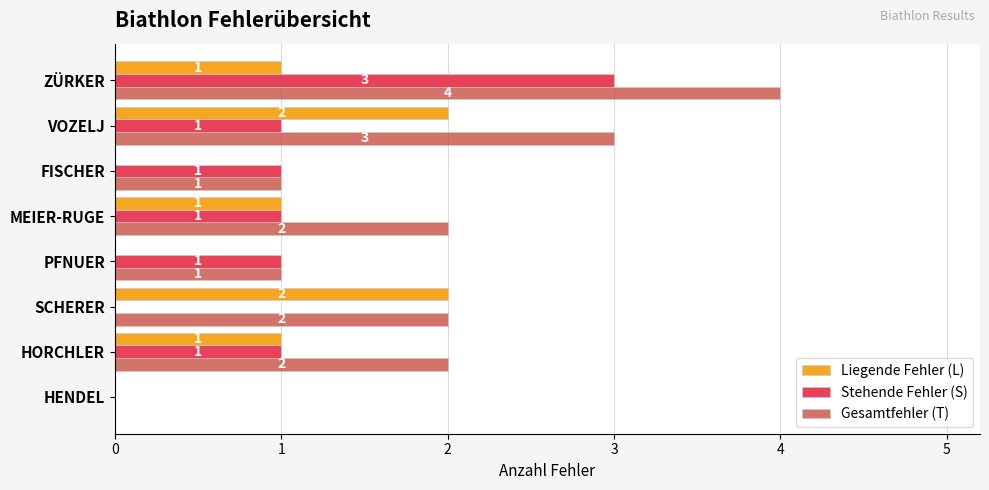

What is the sum of all Stehende Fehler (S) values?

8